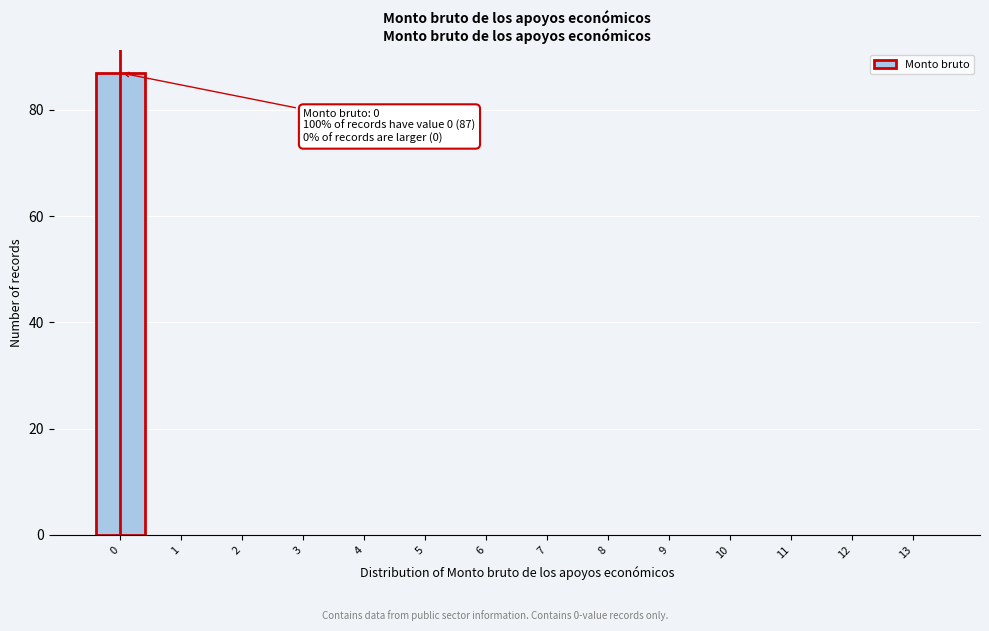

Reading left to right, what are all the values shown in this chart?

0=87	1=0	2=0	3=0	4=0	5=0	6=0	7=0	8=0	9=0	10=0	11=0	12=0	13=0